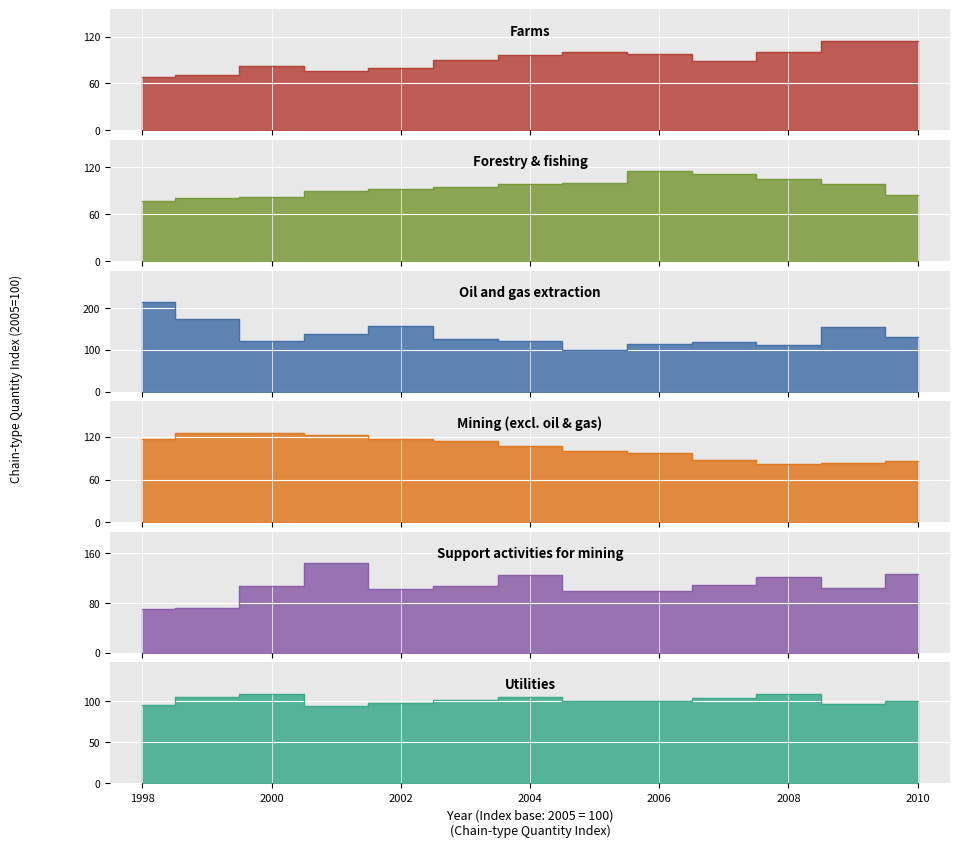

True or false: Utilities has a value of 35.2 at 9.

False